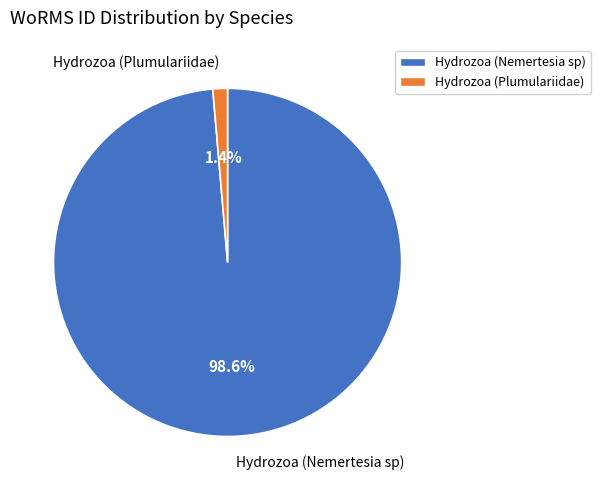

Which category has the biggest portion of the pie?

Hydrozoa (Nemertesia sp)